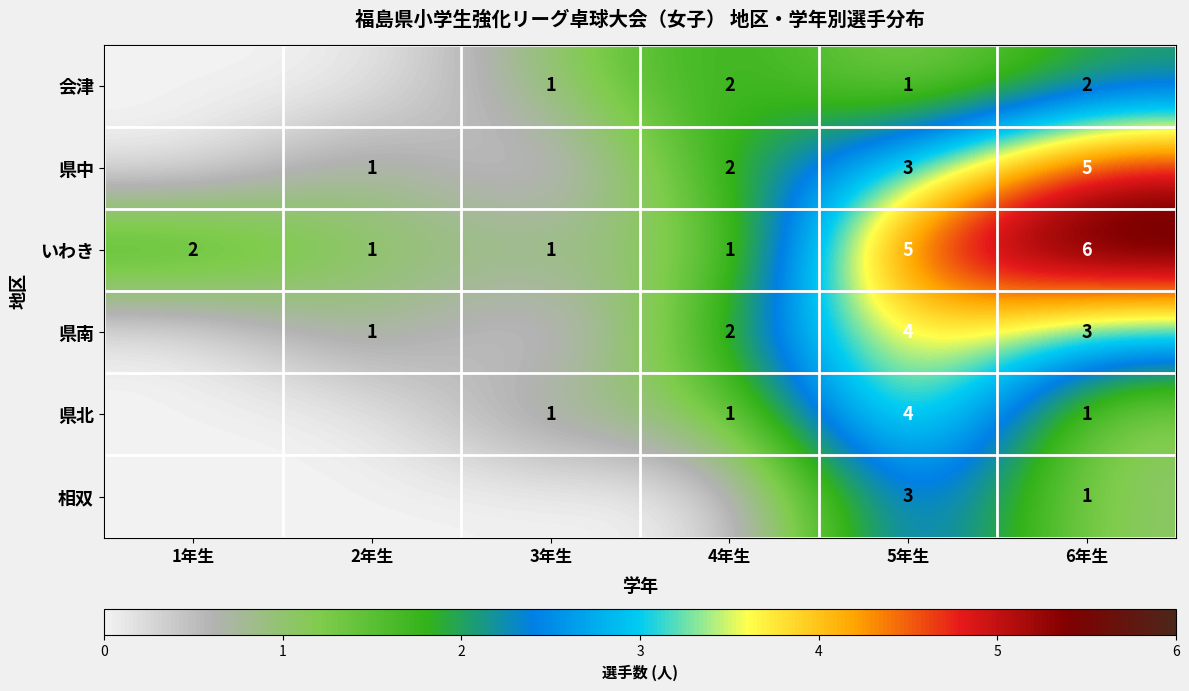

What is the spread (max minus min) of values at 2年生?

1